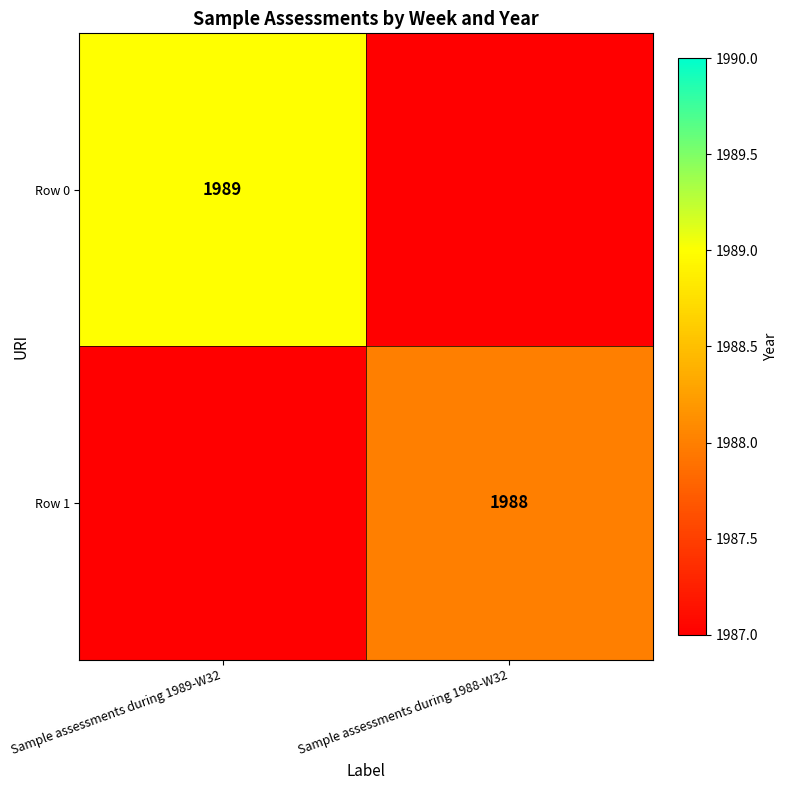

At how many categories does at least one series exceed 293?

2